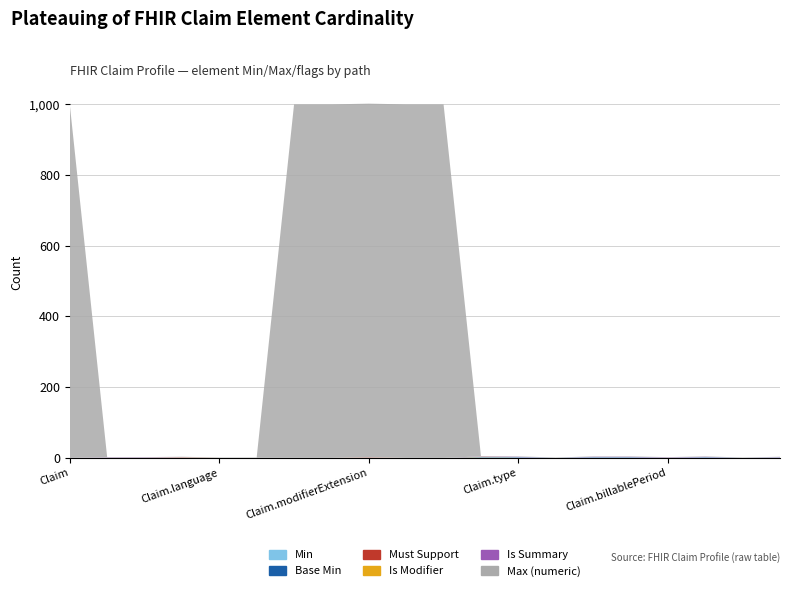

Reading left to right, list all the values displayed in this chart.

Min: Claim=0	Claim.id=0	Claim.meta=0	Claim.implicitRules=0	Claim.language=0	Claim.text=0	Claim.contained=0	Claim.extension=0	Claim.modifierExtension=0	Claim.identifier=0	Claim.traceNumber=0	Claim.status=1	Claim.type=1	Claim.subType=0	Claim.use=1	Claim.patient=1	Claim.billablePeriod=0	Claim.created=1	Claim.enterer=0	Claim.insurer=1
Base Min: Claim=0	Claim.id=0	Claim.meta=0	Claim.implicitRules=0	Claim.language=0	Claim.text=0	Claim.contained=0	Claim.extension=0	Claim.modifierExtension=0	Claim.identifier=0	Claim.traceNumber=0	Claim.status=1	Claim.type=1	Claim.subType=0	Claim.use=1	Claim.patient=1	Claim.billablePeriod=0	Claim.created=1	Claim.enterer=0	Claim.insurer=0
Must Support: Claim=0	Claim.id=0	Claim.meta=0	Claim.implicitRules=0	Claim.language=0	Claim.text=0	Claim.contained=0	Claim.extension=0	Claim.modifierExtension=0	Claim.identifier=0	Claim.traceNumber=0	Claim.status=0	Claim.type=0	Claim.subType=0	Claim.use=0	Claim.patient=0	Claim.billablePeriod=0	Claim.created=0	Claim.enterer=0	Claim.insurer=0
Is Modifier: Claim=0	Claim.id=0	Claim.meta=0	Claim.implicitRules=1	Claim.language=0	Claim.text=0	Claim.contained=0	Claim.extension=0	Claim.modifierExtension=1	Claim.identifier=0	Claim.traceNumber=0	Claim.status=1	Claim.type=0	Claim.subType=0	Claim.use=0	Claim.patient=0	Claim.billablePeriod=0	Claim.created=0	Claim.enterer=0	Claim.insurer=0
Is Summary: Claim=0	Claim.id=1	Claim.meta=1	Claim.implicitRules=1	Claim.language=0	Claim.text=0	Claim.contained=0	Claim.extension=0	Claim.modifierExtension=1	Claim.identifier=0	Claim.traceNumber=0	Claim.status=1	Claim.type=1	Claim.subType=0	Claim.use=1	Claim.patient=1	Claim.billablePeriod=1	Claim.created=1	Claim.enterer=0	Claim.insurer=1
Max (numeric): Claim=999	Claim.id=1	Claim.meta=1	Claim.implicitRules=1	Claim.language=1	Claim.text=1	Claim.contained=999	Claim.extension=999	Claim.modifierExtension=999	Claim.identifier=999	Claim.traceNumber=999	Claim.status=1	Claim.type=1	Claim.subType=1	Claim.use=1	Claim.patient=1	Claim.billablePeriod=1	Claim.created=1	Claim.enterer=1	Claim.insurer=1